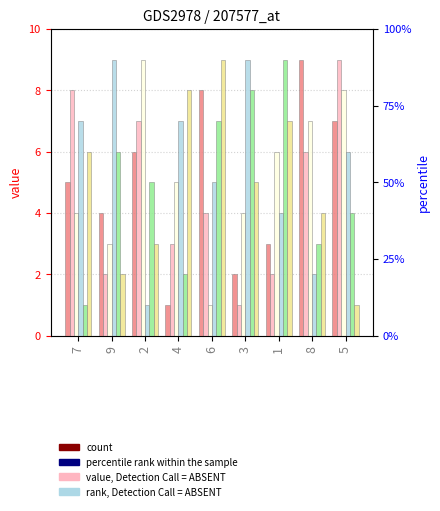

The col_2 series shows 7 at 7. True or false?

True